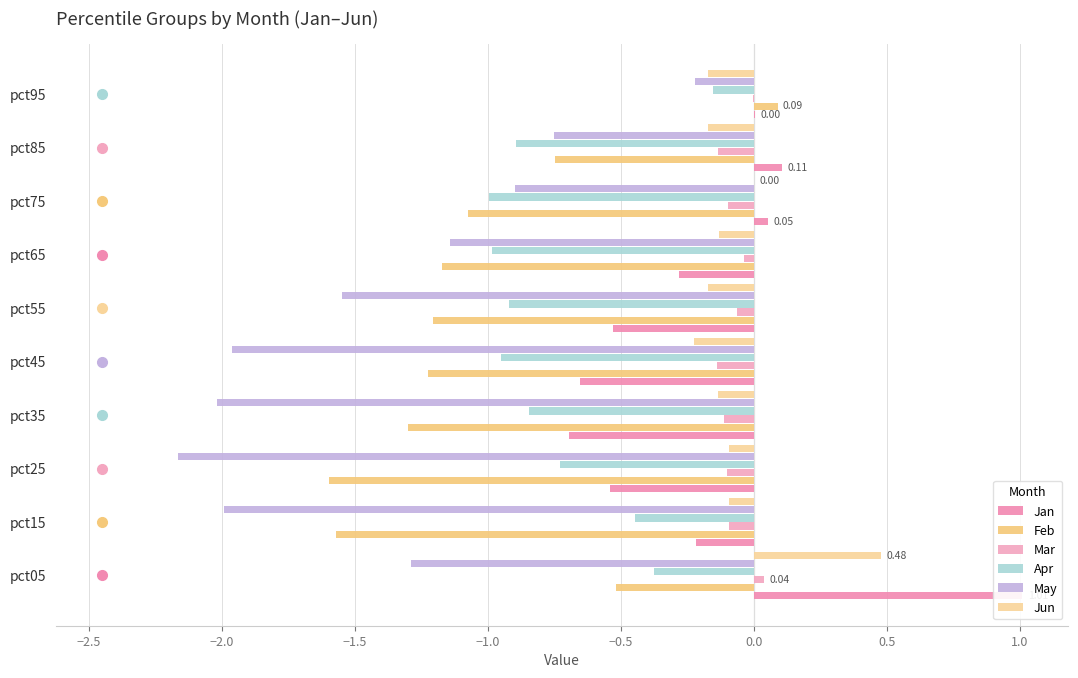

What is the spread (max minus min) of values at pct35?

1.9